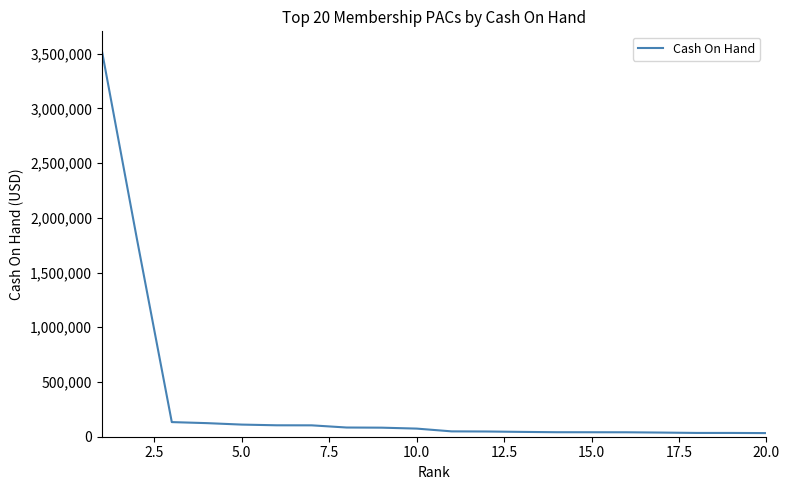

What is the difference between the maximum and minimum values?

3496577.4